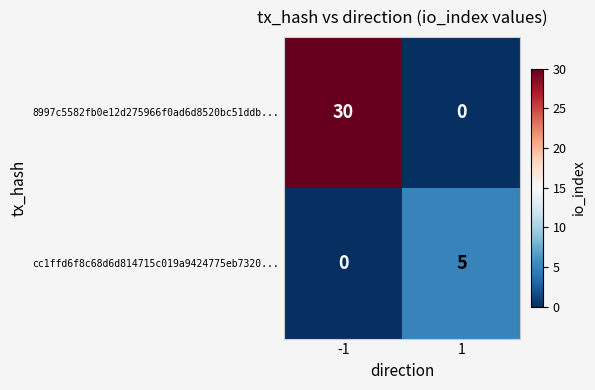

Reading left to right, transcribe all the data shown in this chart.

8997c5582fb0e12d275966f0ad6d8520bc51ddb...: 30	0
cc1ffd6f8c68d6d814715c019a9424775eb7320...: 0	5